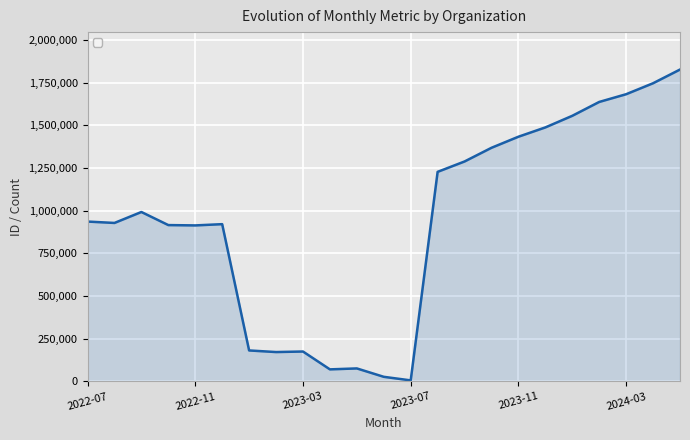

What is the maximum value shown in the chart?

1826928